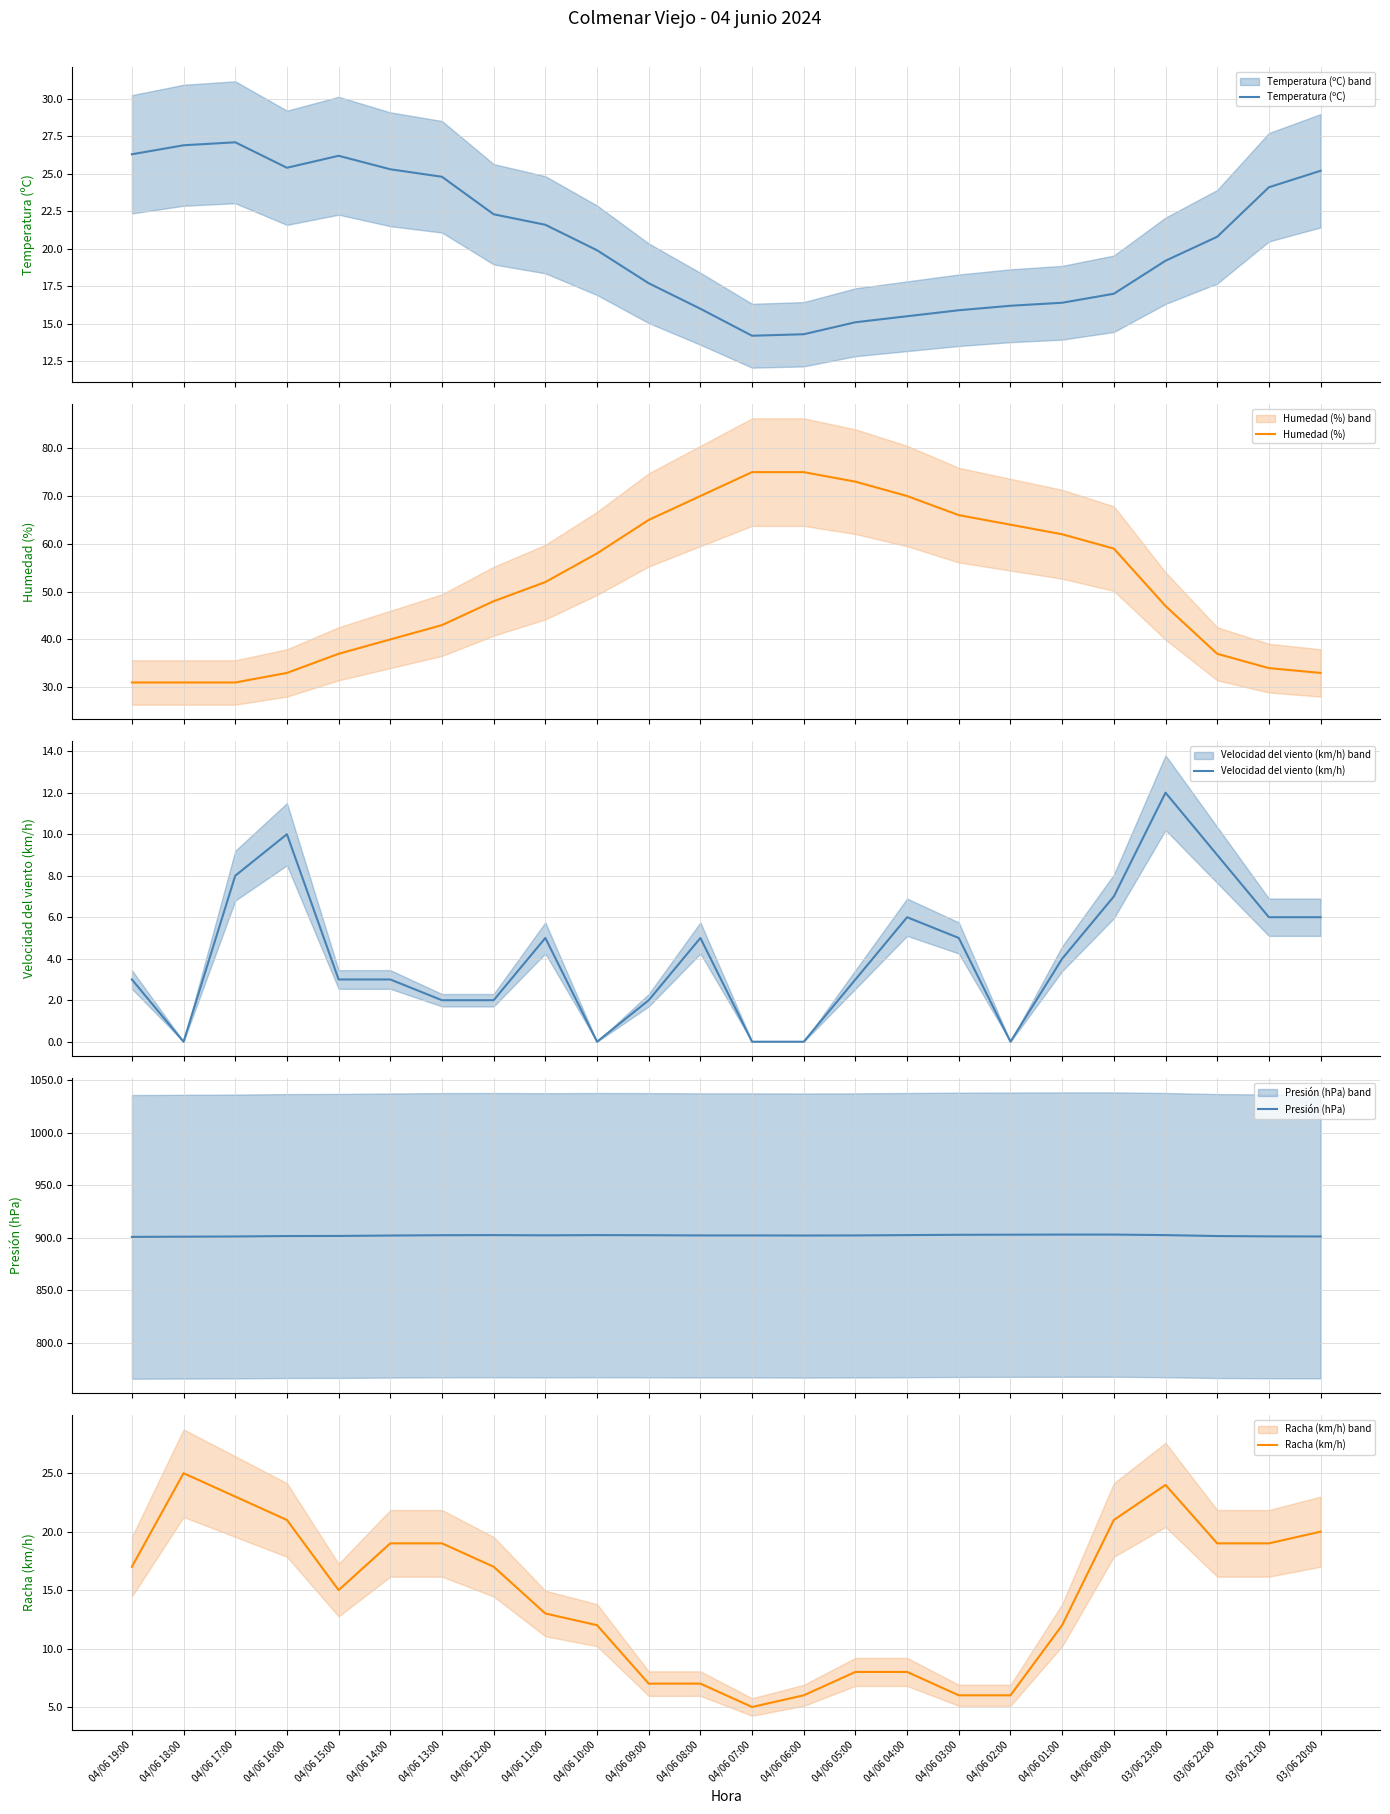

Reading left to right, list all the values displayed in this chart.

Temperatura (ºC): 04/06 19:00=26.3	04/06 18:00=26.9	04/06 17:00=27.1	04/06 16:00=25.4	04/06 15:00=26.2	04/06 14:00=25.3	04/06 13:00=24.8	04/06 12:00=22.3	04/06 11:00=21.6	04/06 10:00=19.9	04/06 09:00=17.7	04/06 08:00=16.0	04/06 07:00=14.2	04/06 06:00=14.3	04/06 05:00=15.1	04/06 04:00=15.5	04/06 03:00=15.9	04/06 02:00=16.2	04/06 01:00=16.4	04/06 00:00=17.0	03/06 23:00=19.2	03/06 22:00=20.8	03/06 21:00=24.1	03/06 20:00=25.2
Humedad (%): 04/06 19:00=31.0	04/06 18:00=31.0	04/06 17:00=31.0	04/06 16:00=33.0	04/06 15:00=37.0	04/06 14:00=40.0	04/06 13:00=43.0	04/06 12:00=48.0	04/06 11:00=52.0	04/06 10:00=58.0	04/06 09:00=65.0	04/06 08:00=70.0	04/06 07:00=75.0	04/06 06:00=75.0	04/06 05:00=73.0	04/06 04:00=70.0	04/06 03:00=66.0	04/06 02:00=64.0	04/06 01:00=62.0	04/06 00:00=59.0	03/06 23:00=47.0	03/06 22:00=37.0	03/06 21:00=34.0	03/06 20:00=33.0
Velocidad del viento (km/h): 04/06 19:00=3.0	04/06 18:00=0.0	04/06 17:00=8.0	04/06 16:00=10.0	04/06 15:00=3.0	04/06 14:00=3.0	04/06 13:00=2.0	04/06 12:00=2.0	04/06 11:00=5.0	04/06 10:00=0.0	04/06 09:00=2.0	04/06 08:00=5.0	04/06 07:00=0.0	04/06 06:00=0.0	04/06 05:00=3.0	04/06 04:00=6.0	04/06 03:00=5.0	04/06 02:00=0.0	04/06 01:00=4.0	04/06 00:00=7.0	03/06 23:00=12.0	03/06 22:00=9.0	03/06 21:00=6.0	03/06 20:00=6.0
Presión (hPa): 04/06 19:00=901.0	04/06 18:00=901.2	04/06 17:00=901.4	04/06 16:00=901.8	04/06 15:00=901.9	04/06 14:00=902.3	04/06 13:00=902.6	04/06 12:00=902.7	04/06 11:00=902.5	04/06 10:00=902.7	04/06 09:00=902.6	04/06 08:00=902.4	04/06 07:00=902.4	04/06 06:00=902.3	04/06 05:00=902.4	04/06 04:00=902.7	04/06 03:00=903.0	04/06 02:00=903.1	04/06 01:00=903.2	04/06 00:00=903.2	03/06 23:00=902.7	03/06 22:00=901.8	03/06 21:00=901.5	03/06 20:00=901.4
Racha (km/h): 04/06 19:00=17.0	04/06 18:00=25.0	04/06 17:00=23.0	04/06 16:00=21.0	04/06 15:00=15.0	04/06 14:00=19.0	04/06 13:00=19.0	04/06 12:00=17.0	04/06 11:00=13.0	04/06 10:00=12.0	04/06 09:00=7.0	04/06 08:00=7.0	04/06 07:00=5.0	04/06 06:00=6.0	04/06 05:00=8.0	04/06 04:00=8.0	04/06 03:00=6.0	04/06 02:00=6.0	04/06 01:00=12.0	04/06 00:00=21.0	03/06 23:00=24.0	03/06 22:00=19.0	03/06 21:00=19.0	03/06 20:00=20.0